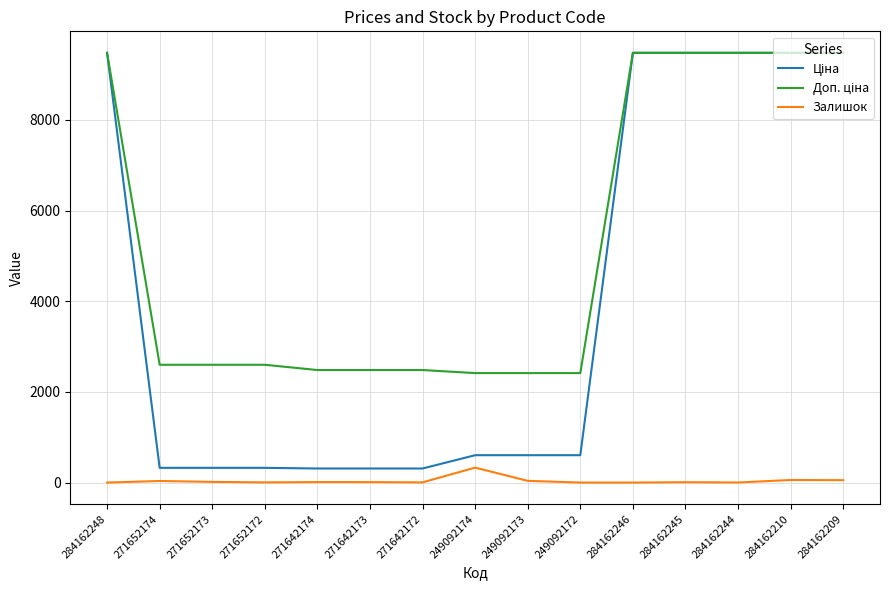

Which category has the highest value in the Залишок series?

249092174